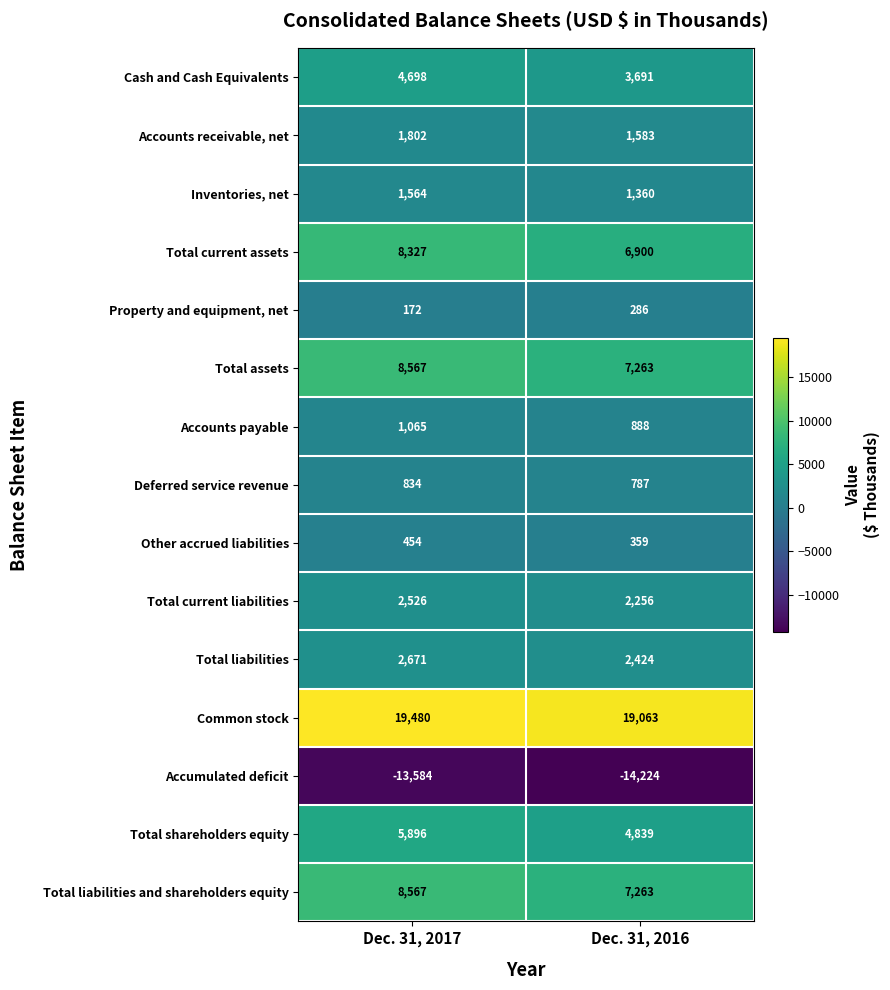

Which label corresponds to the smallest value in the chart?

Dec. 31, 2016